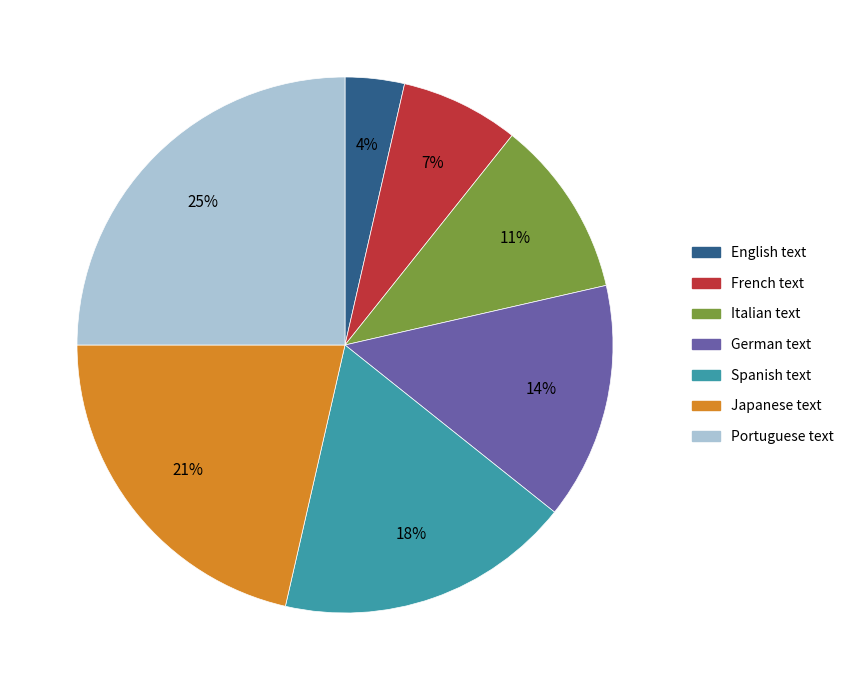

What is the ratio of the value at Japanese text to the value at Spanish text?

1.2